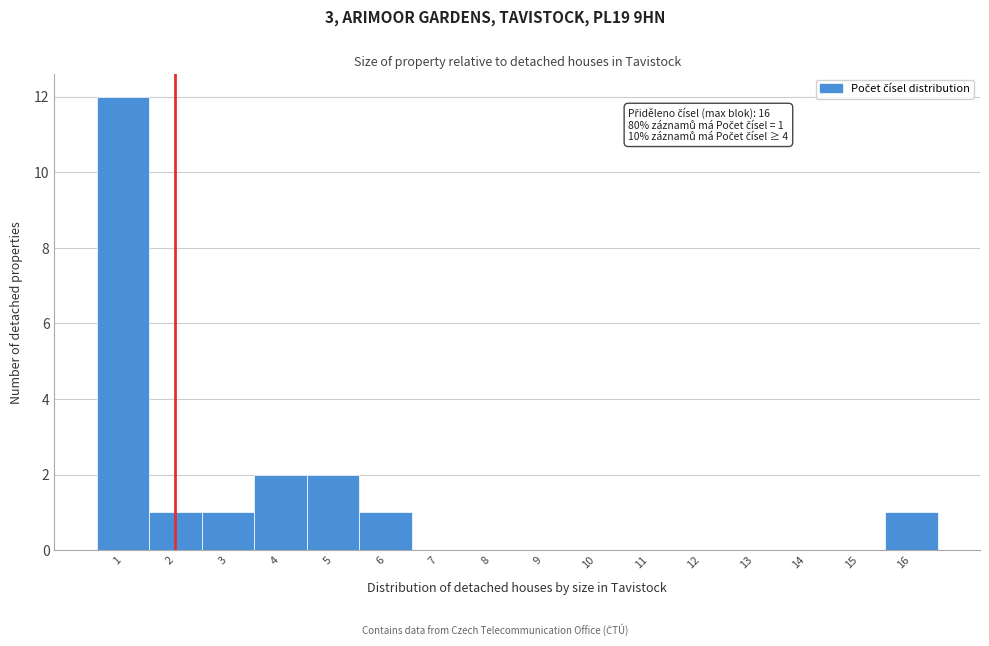

Which range on the x-axis has the tallest bar?

0.5 to 1.5